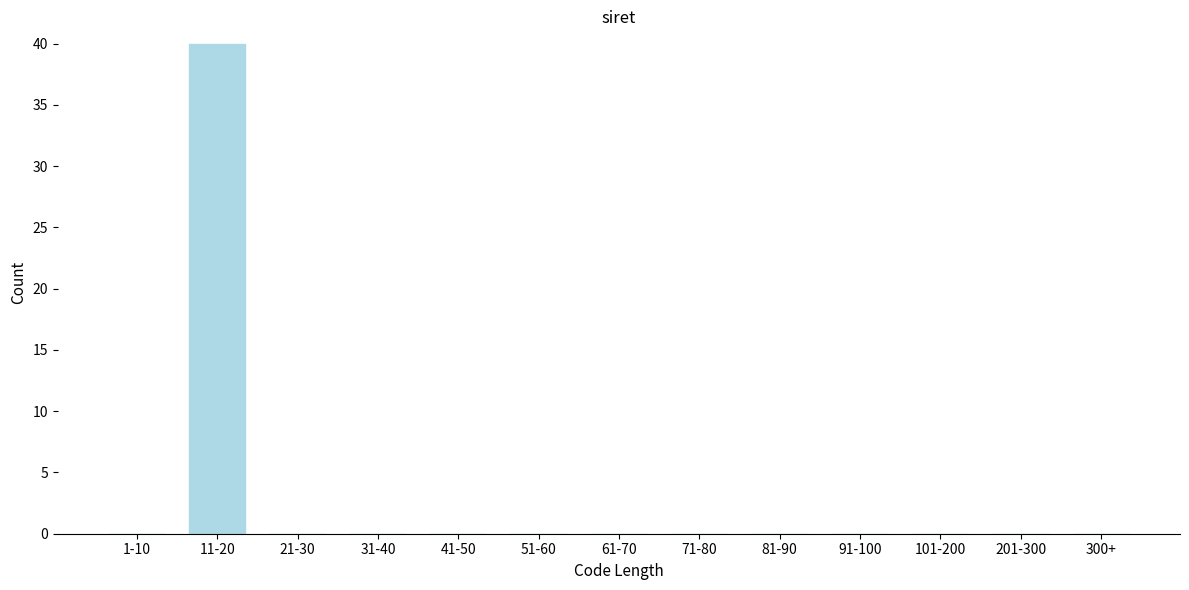

Reading left to right, transcribe all the data shown in this chart.

1-10=0	11-20=40	21-30=0	31-40=0	41-50=0	51-60=0	61-70=0	71-80=0	81-90=0	91-100=0	101-200=0	201-300=0	300+=0